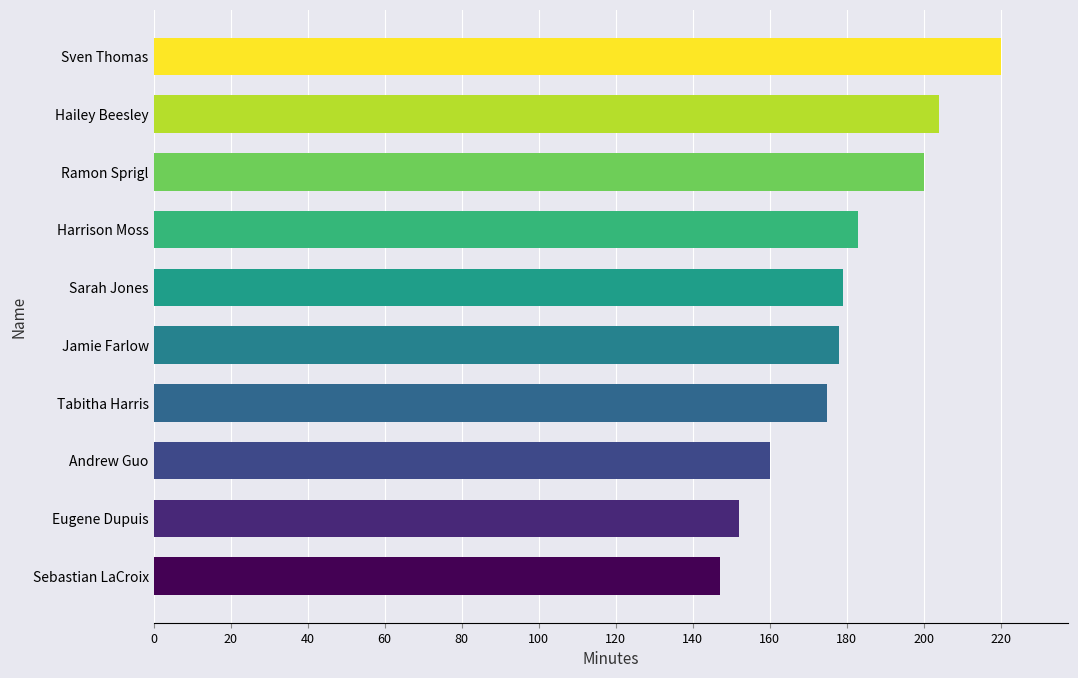

Approximately how many times larger is the value at Tabitha Harris compared to Eugene Dupuis?

1.2